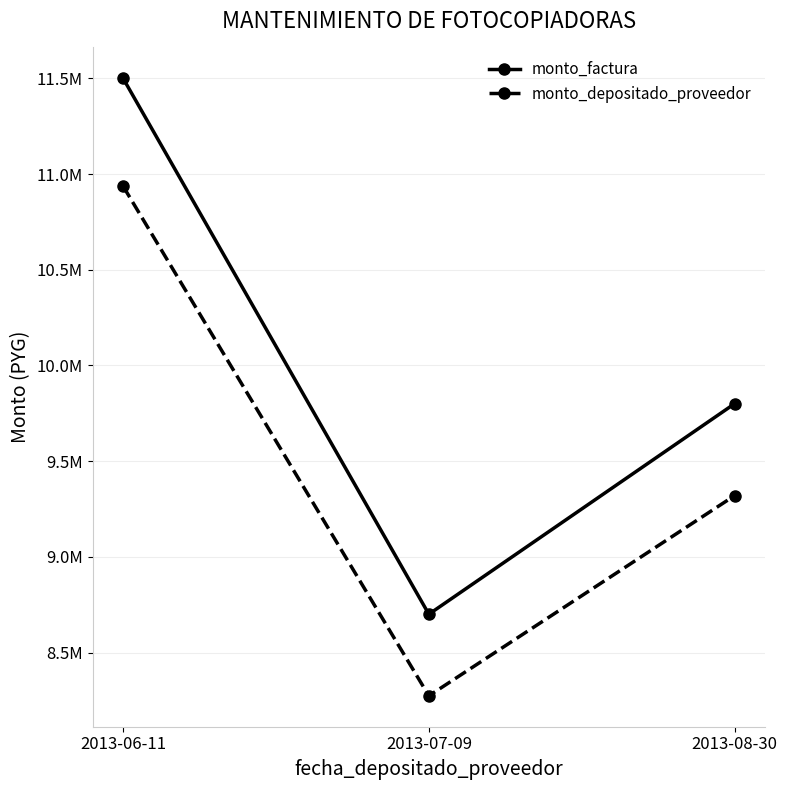

At how many categories does at least one series exceed 9932441?

1